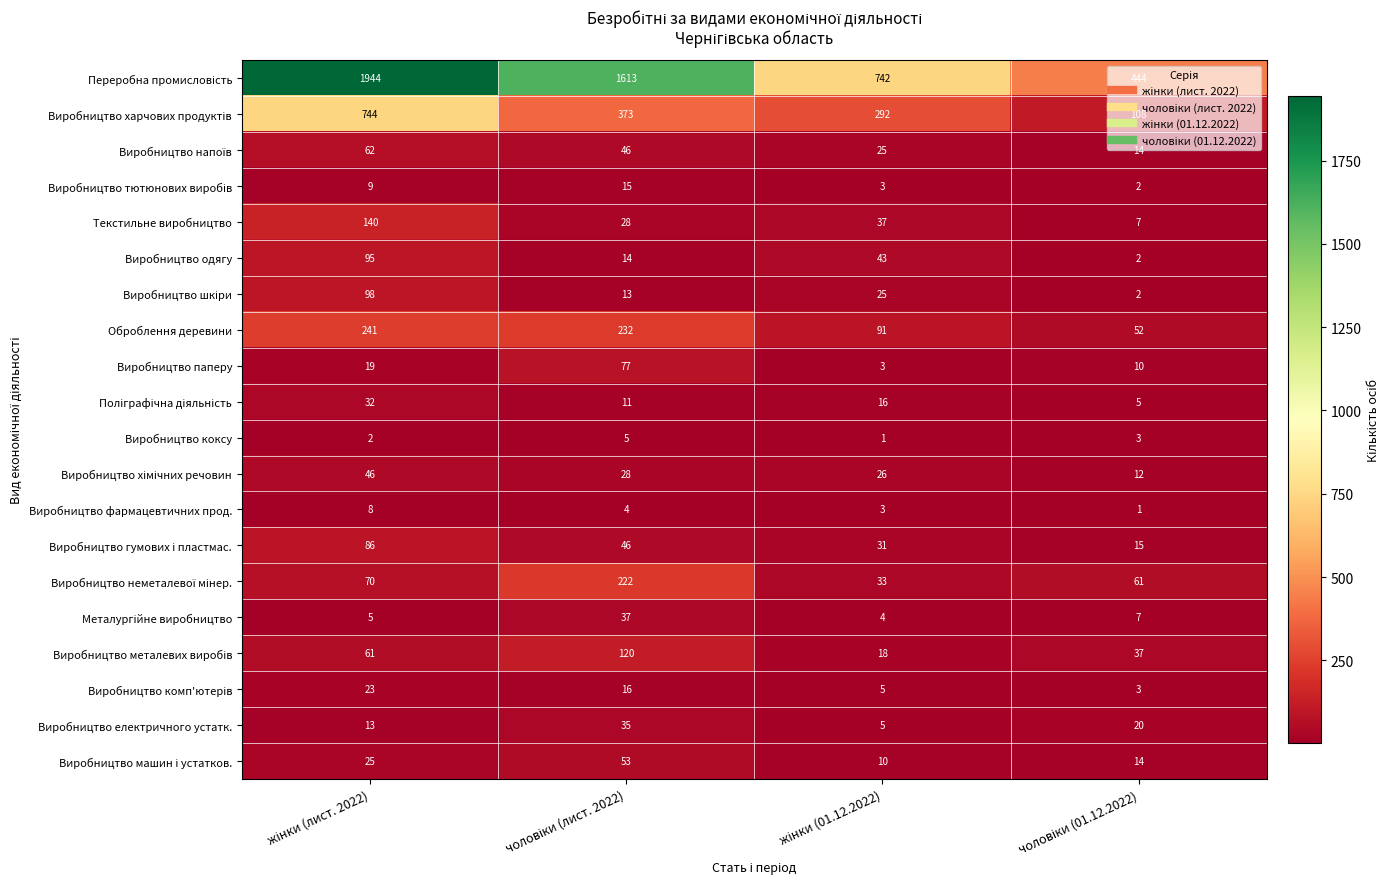

What is the difference between the maximum and minimum values in the Виробництво одягу series?

93